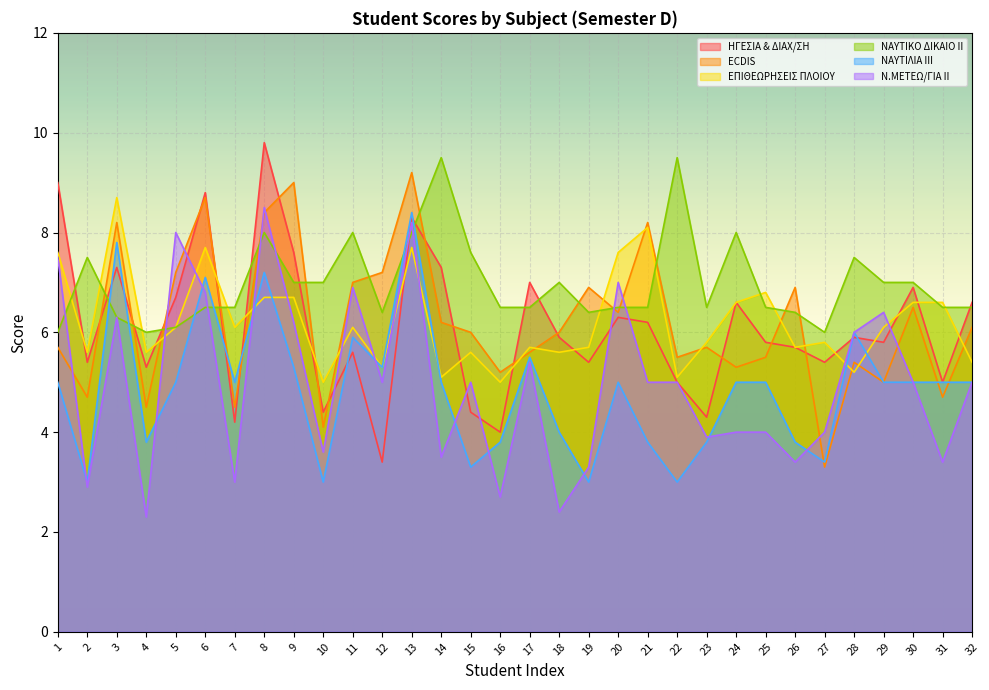

The ECDIS series shows 9.5 at 5. True or false?

False